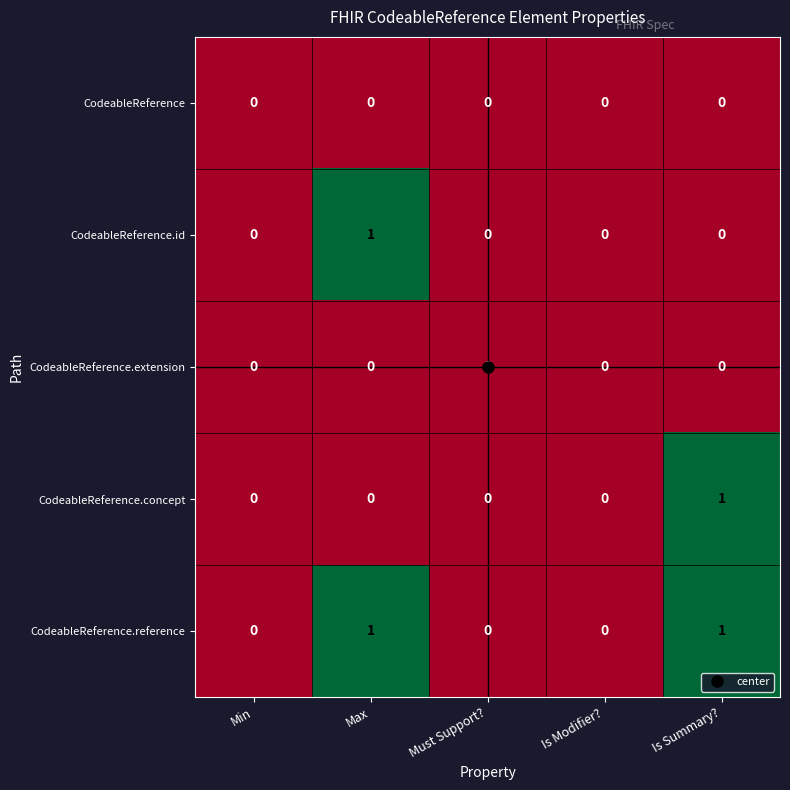

The CodeableReference.concept series shows 0 at Min. True or false?

True